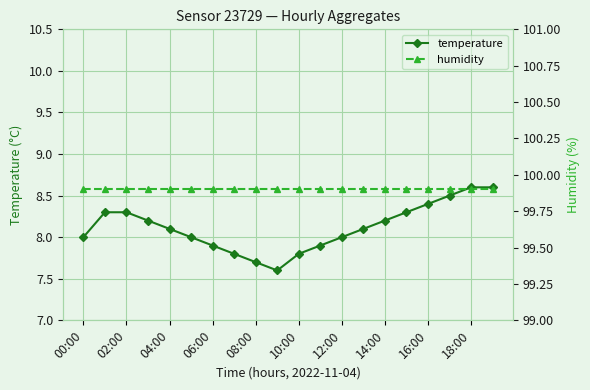

The value of temperature at 00:00 is 8.0. True or false?

True